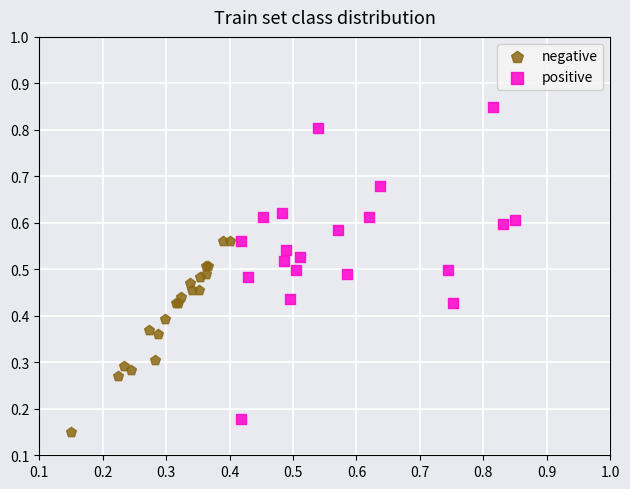

Which series has the widest spread of Y values?

positive